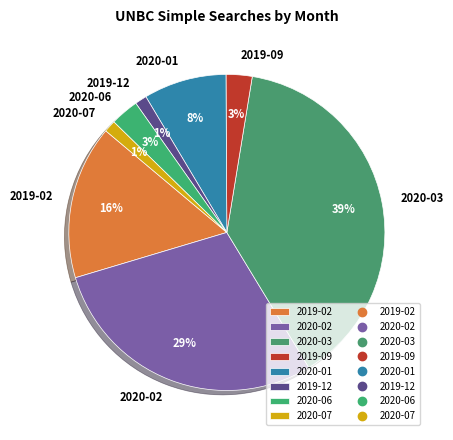

Is it true that 2019-02 is 16% of the pie?

True